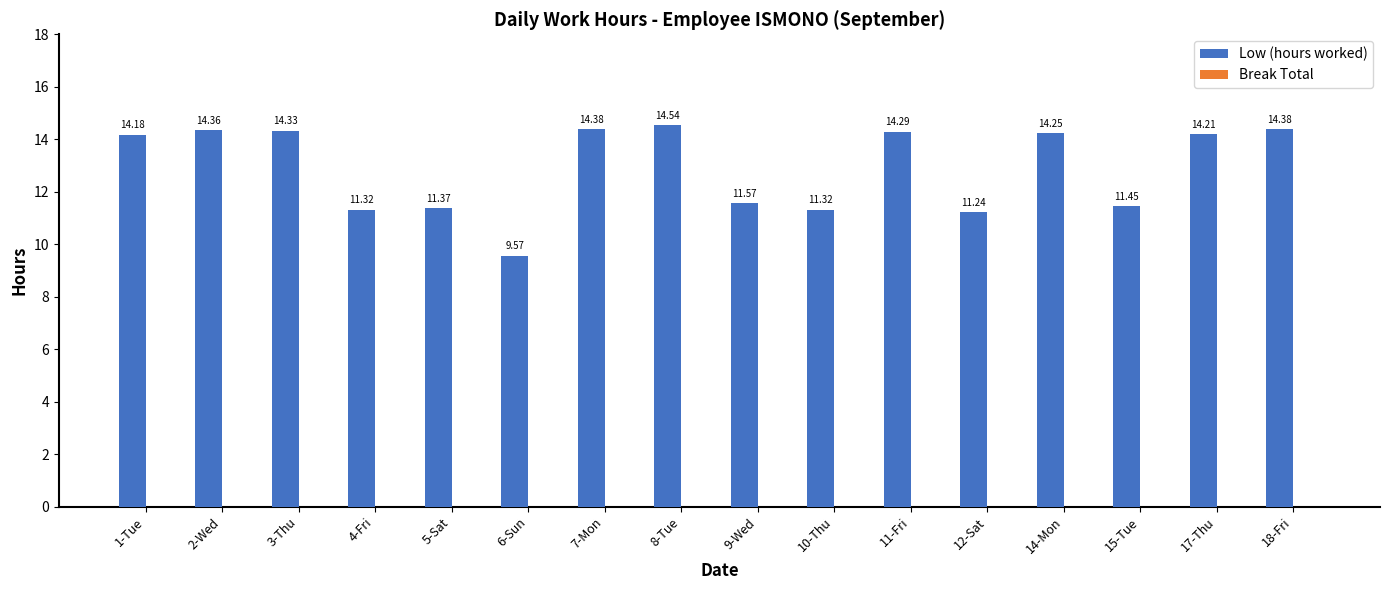

How many bars are there in total?

16